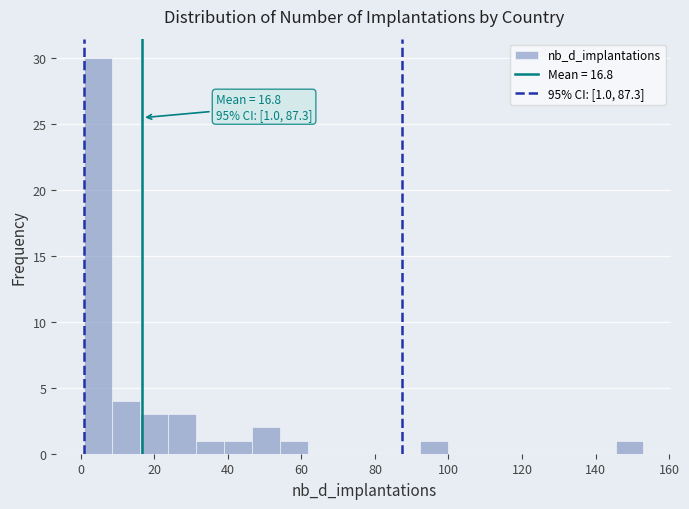

Read against the x-axis, roughly where is the centre of the tallest bar?

4